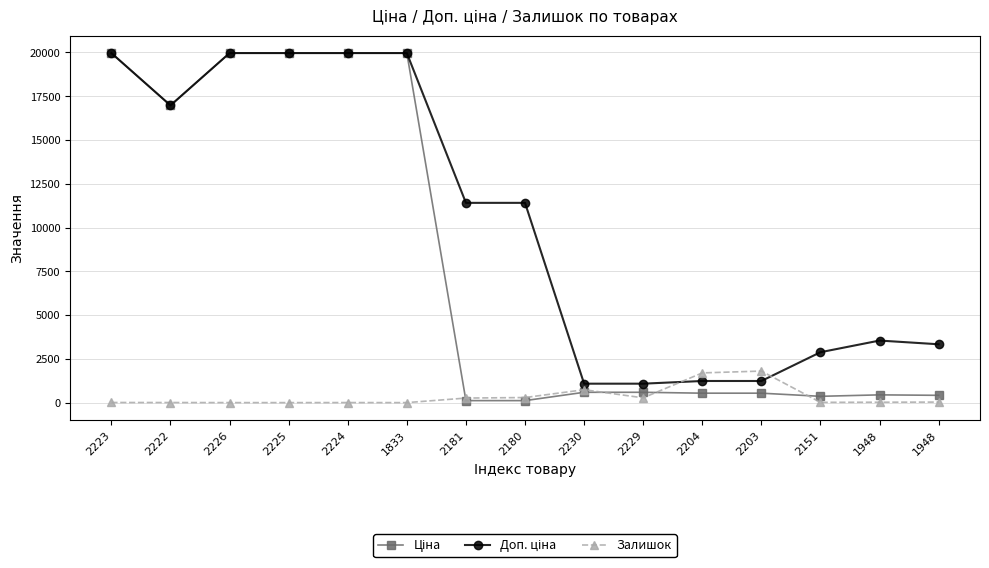

Which label corresponds to the largest value in the chart?

2223